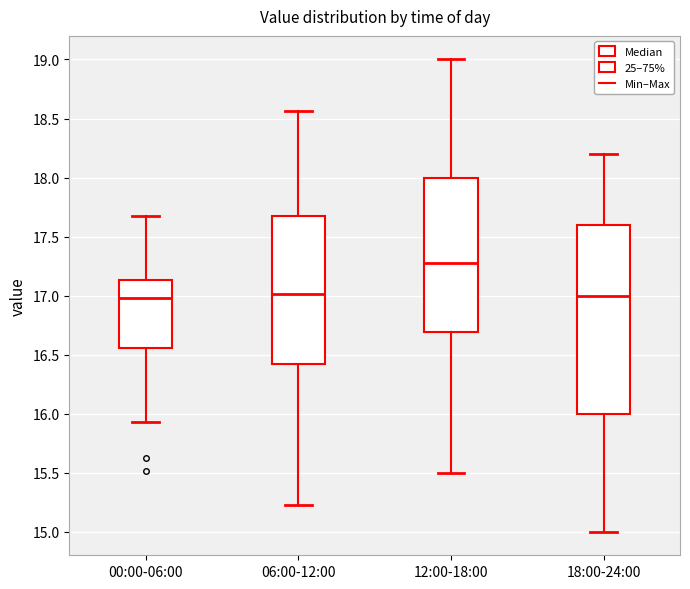

Reading left to right, read every box against the y-axis: the position of its median line, the range the box covers, and the ends of its whiskers. The values are not printed on the chart, so give them approximately, as read against the axis.

00:00-06:00: median 17.00, box 16.55 to 17.15, whiskers 15.95 to 17.65
06:00-12:00: median 17.00, box 16.40 to 17.65, whiskers 15.25 to 18.55
12:00-18:00: median 17.30, box 16.70 to 18.00, whiskers 15.50 to 19.00
18:00-24:00: median 17.00, box 16.00 to 17.60, whiskers 15.00 to 18.20